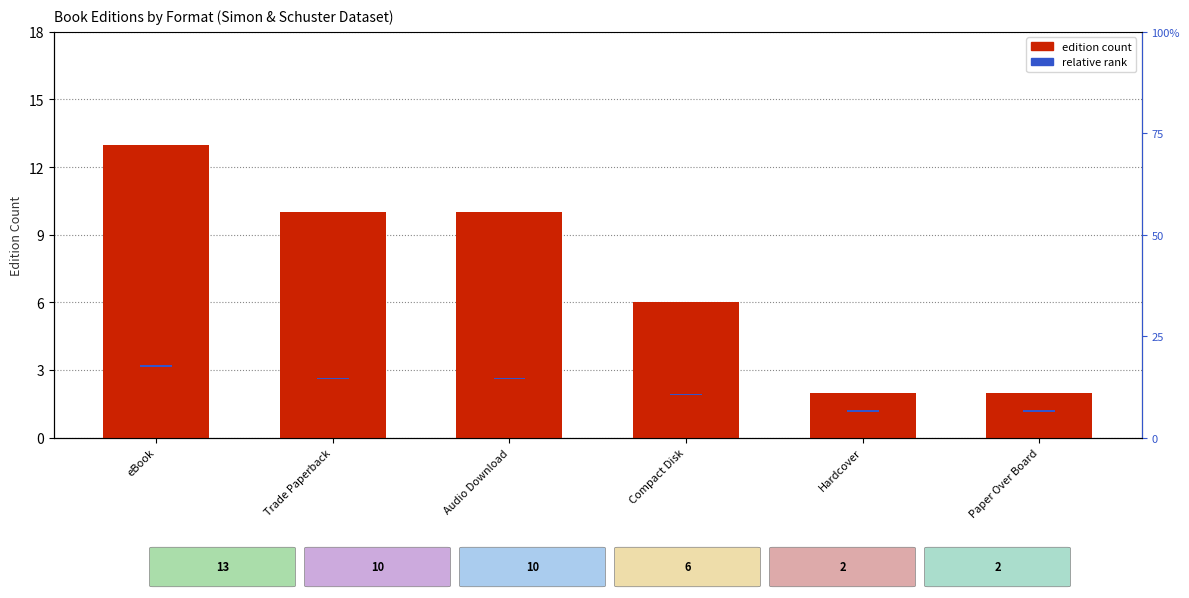

How many data points does each series have?

6